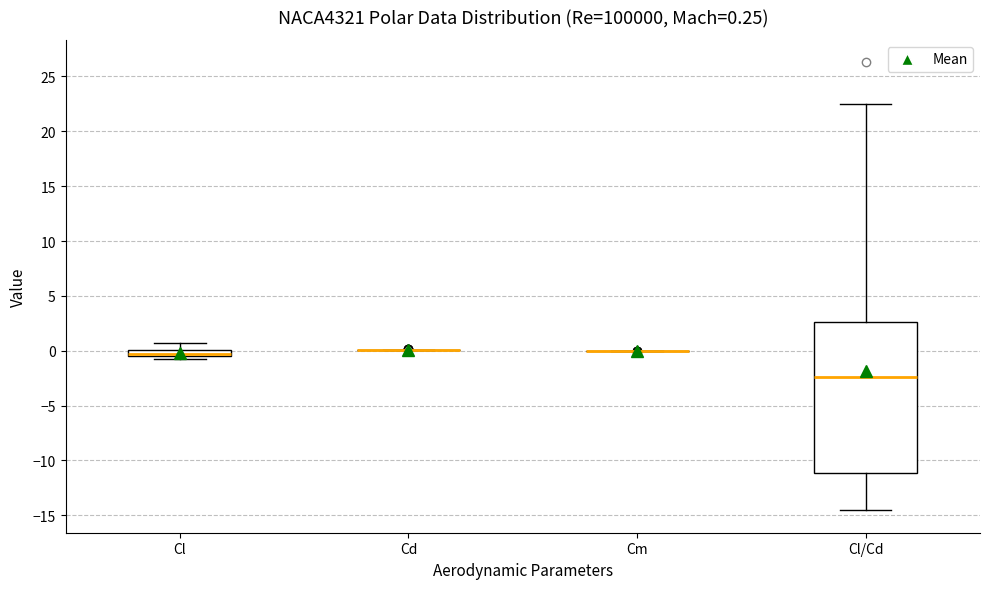

Which box is the tallest, from its lower edge to its upper edge?

Cl/Cd